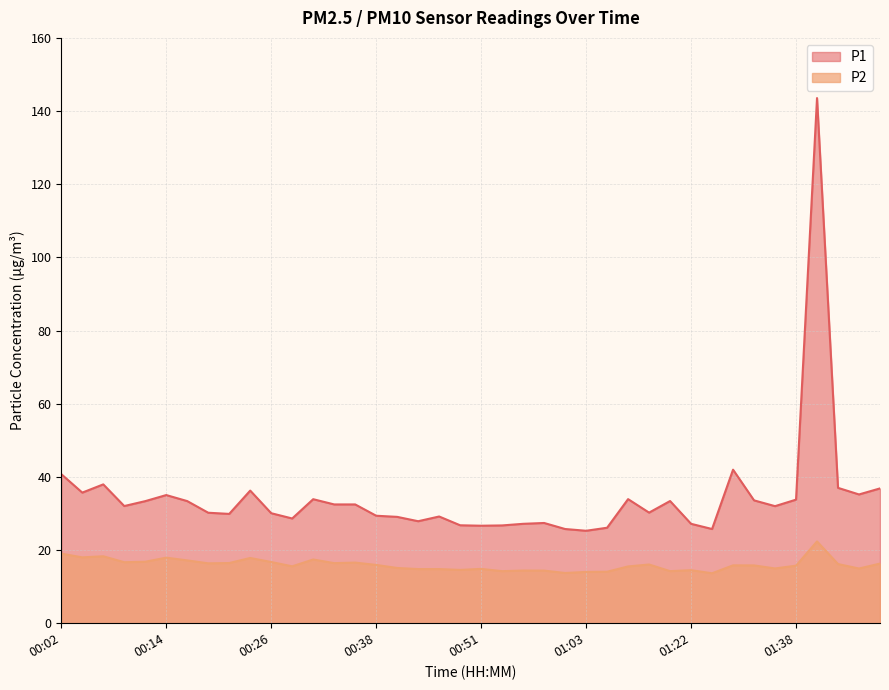

What is the difference between the highest and lowest values at 01:33?

17.8